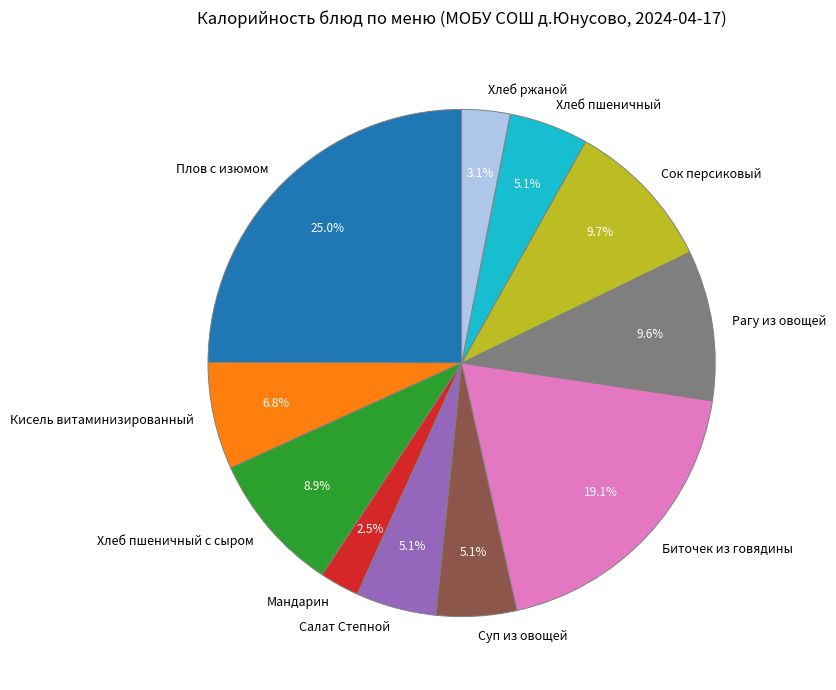

Combined, what portion of the pie is Суп из овощей and Сок персиковый?

14.8%